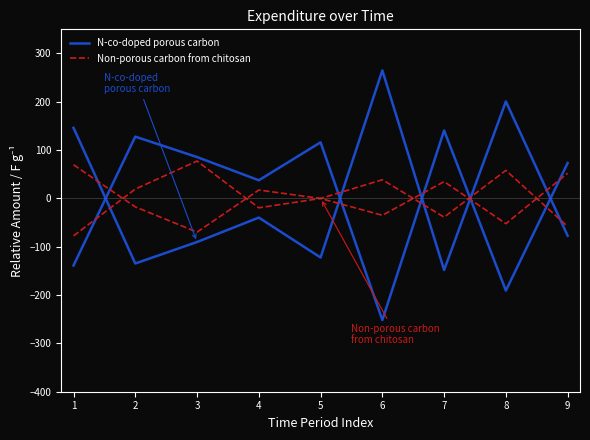

At which category does Non-porous carbon from chitosan reach its first local valley?

4